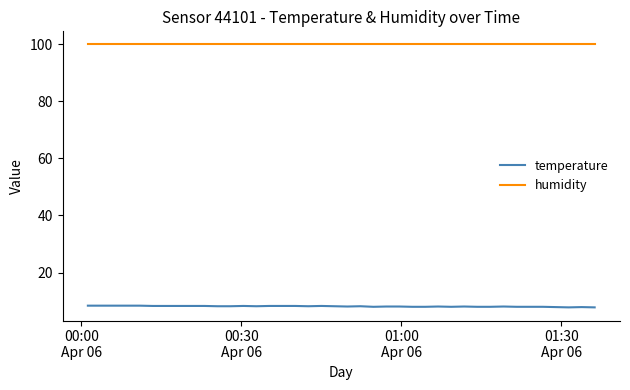

Which series has the largest range (max minus min)?

temperature